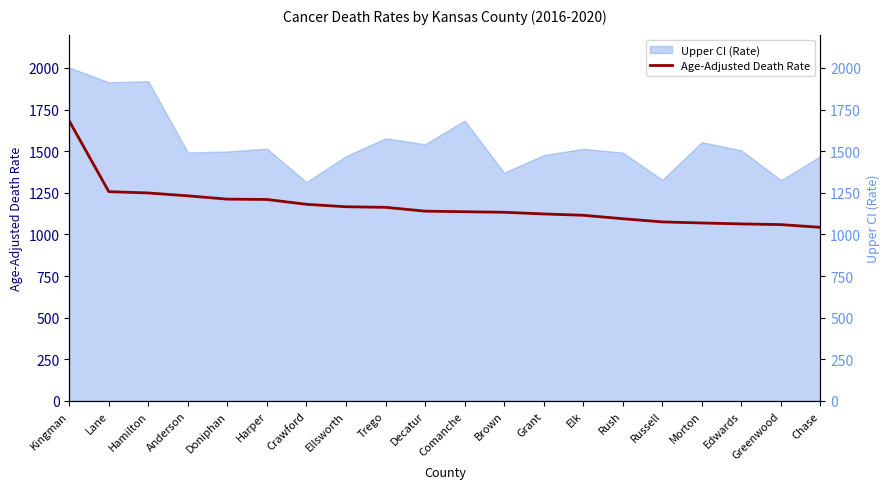

Reading right to left, transcribe all the data shown in this chart.

1042.5	1058.8	1063.0	1068.7	1075.1	1094.1	1114.9	1122.9	1133.0	1136.2	1139.6	1162.7	1166.1	1180.8	1209.8	1211.8	1231.6	1248.9	1256.7	1681.2